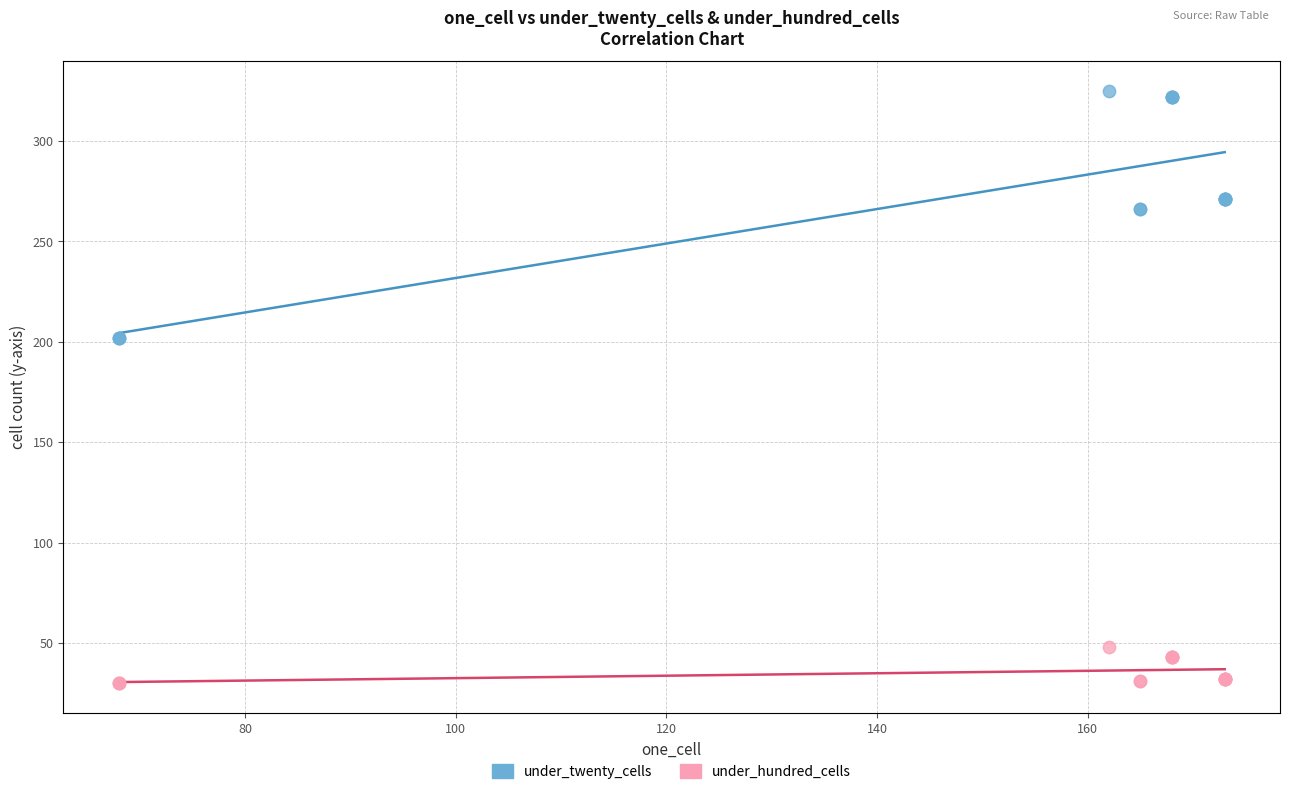

Which series contains the highest Y value?

under_twenty_cells